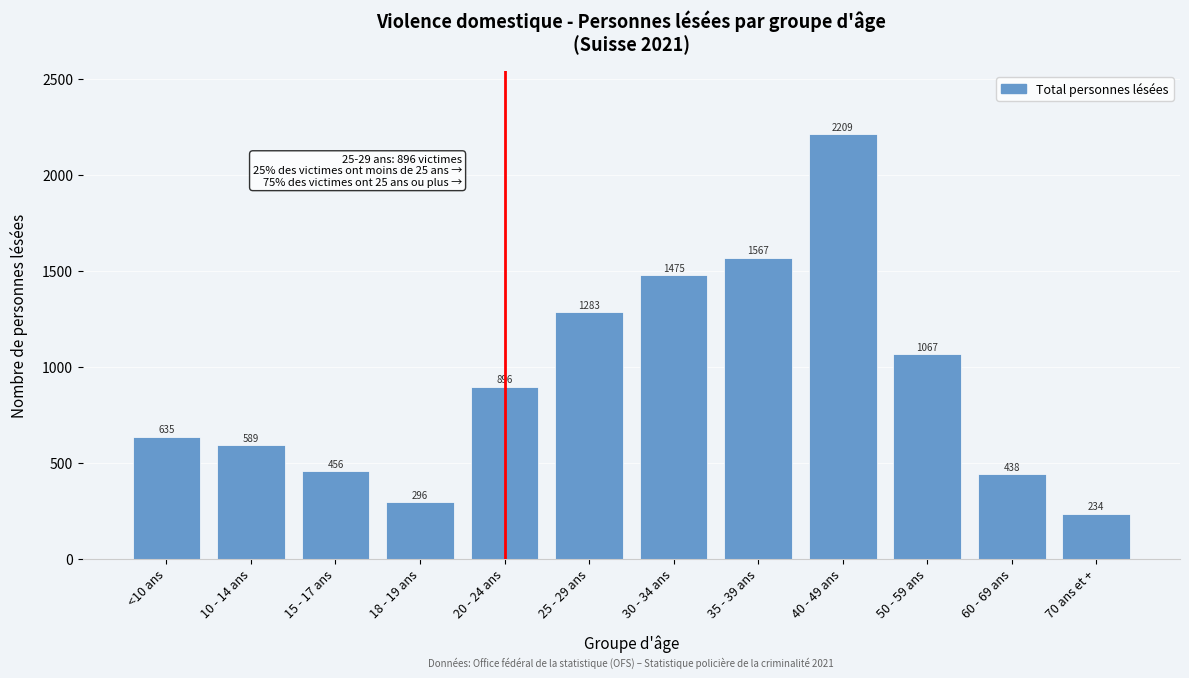

Reading left to right, list all the values displayed in this chart.

<10 ans=635	10 - 14 ans=589	15 - 17 ans=456	18 - 19 ans=296	20 - 24 ans=896	25 - 29 ans=1283	30 - 34 ans=1475	35 - 39 ans=1567	40 - 49 ans=2209	50 - 59 ans=1067	60 - 69 ans=438	70 ans et +=234